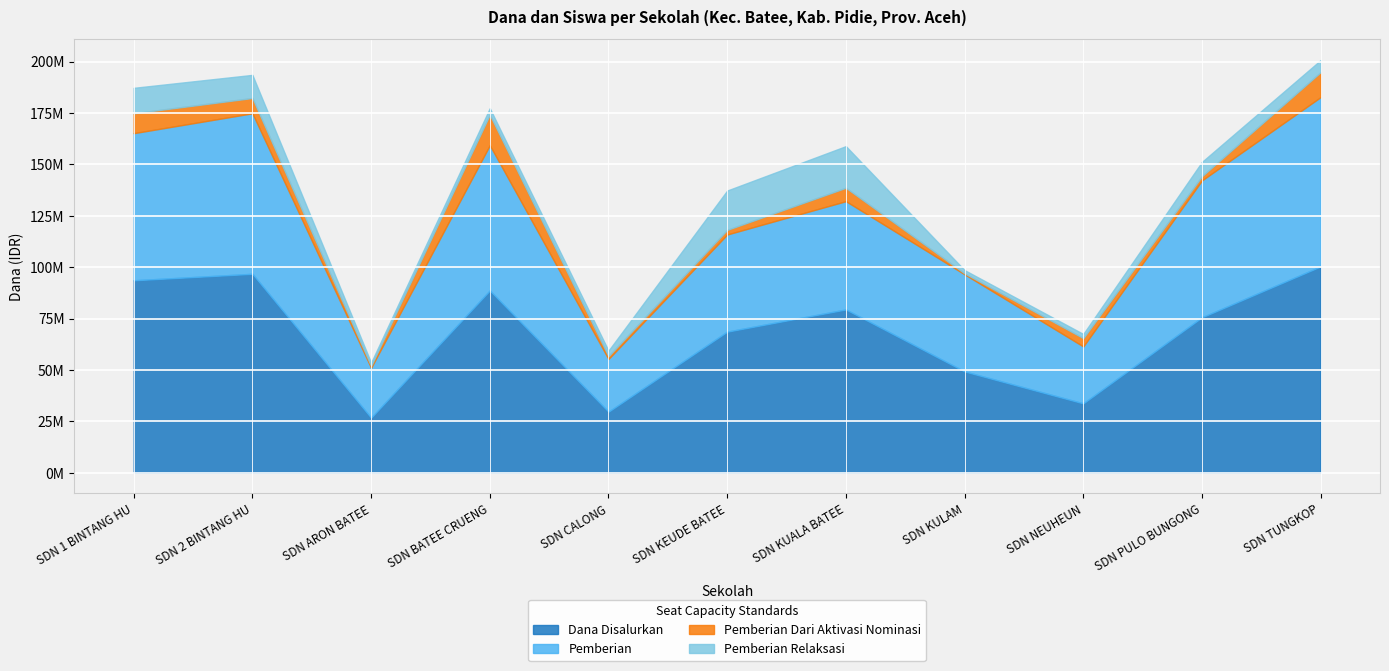

What is the label of the 8th point from the right?

SD NEGERI BATEE CRUENG